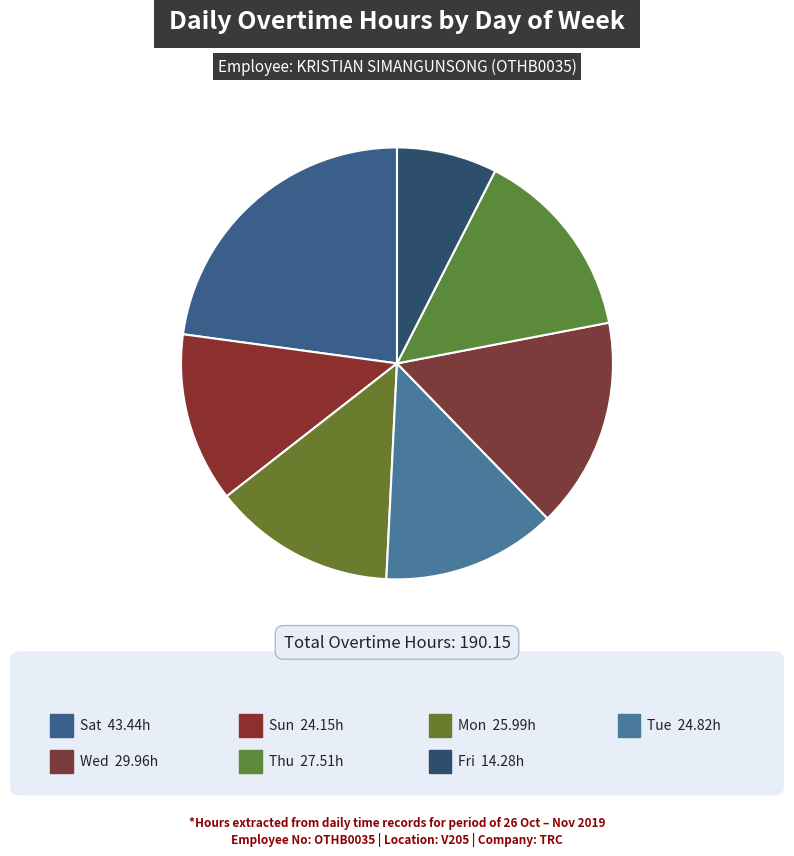

How many slices are in this pie chart?

7